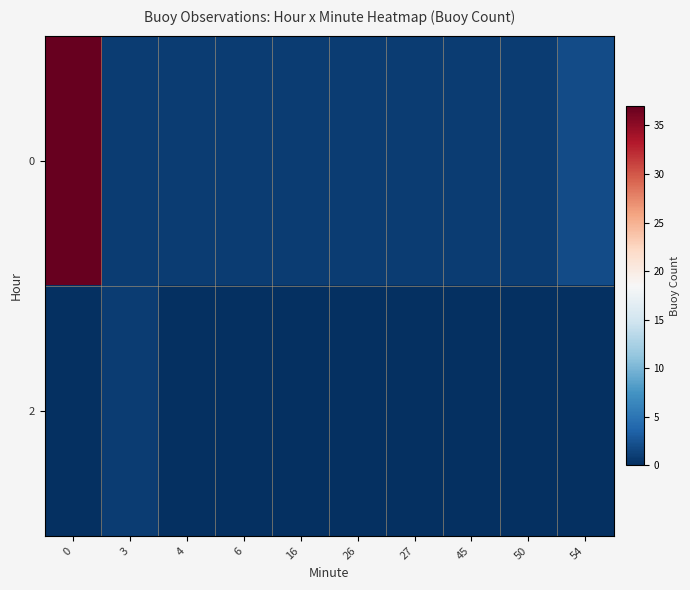

Which has a higher value, 4 or 54?

54